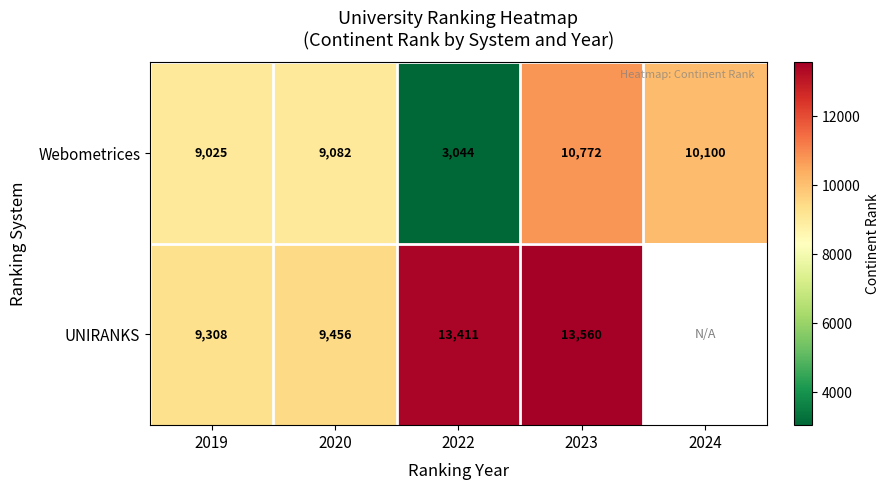

At which label is Webometrices closest to 6908?

2019